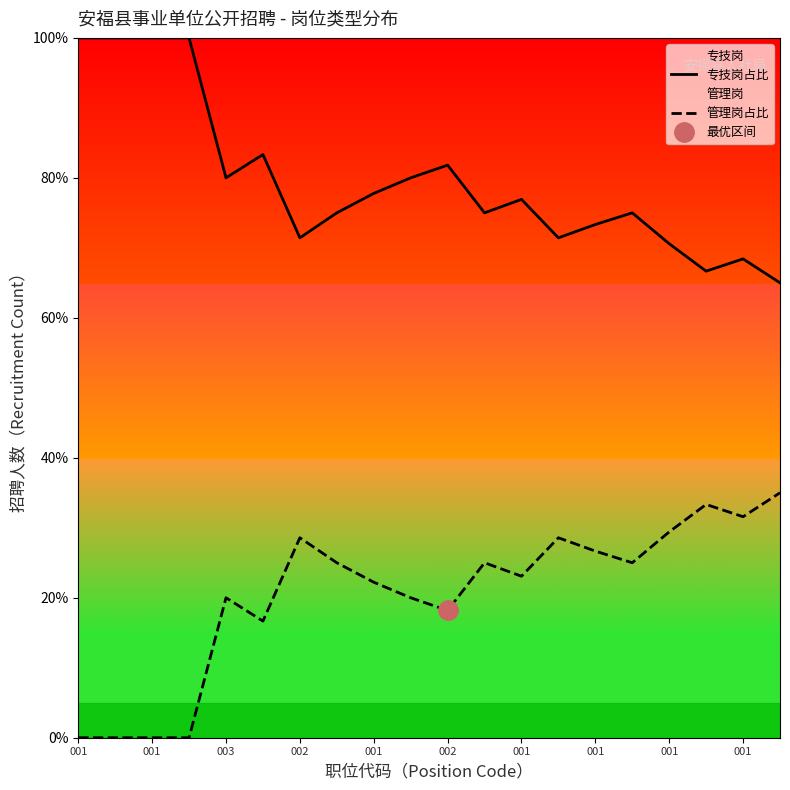

Where is 管理岗占比 nearest to the value 17?

002